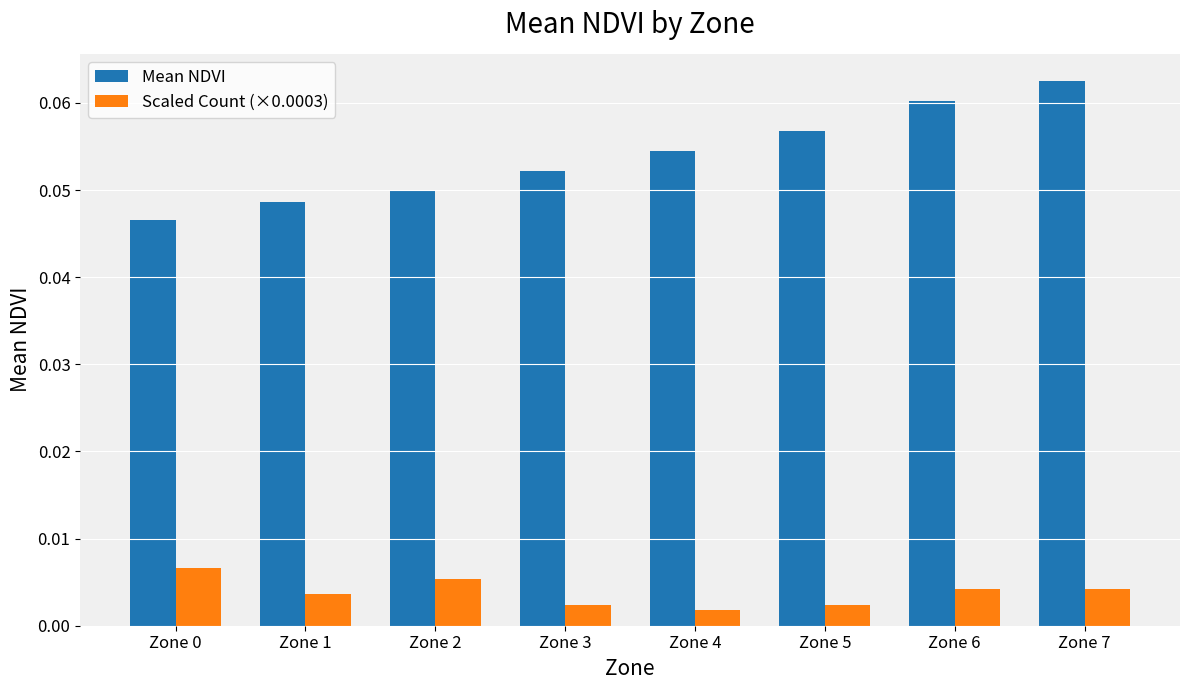

At which label does Mean NDVI reach its peak?

Zone 7